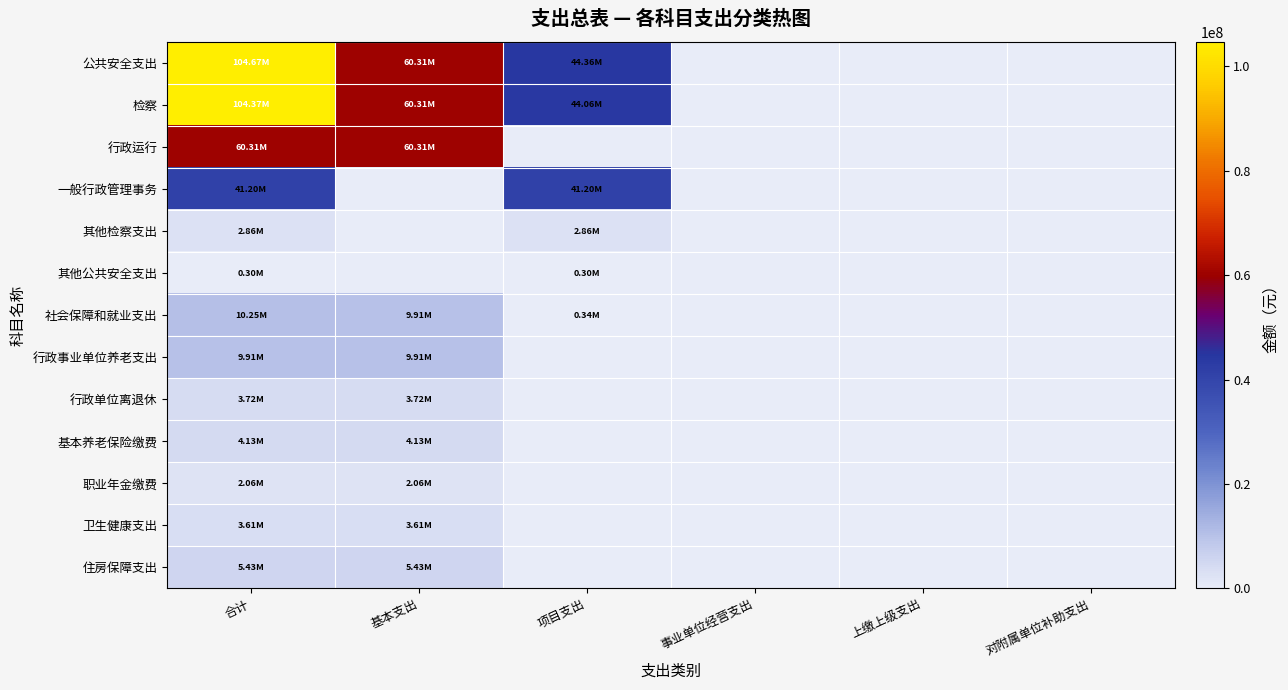

Which has a higher value, 合计 or 项目支出?

合计